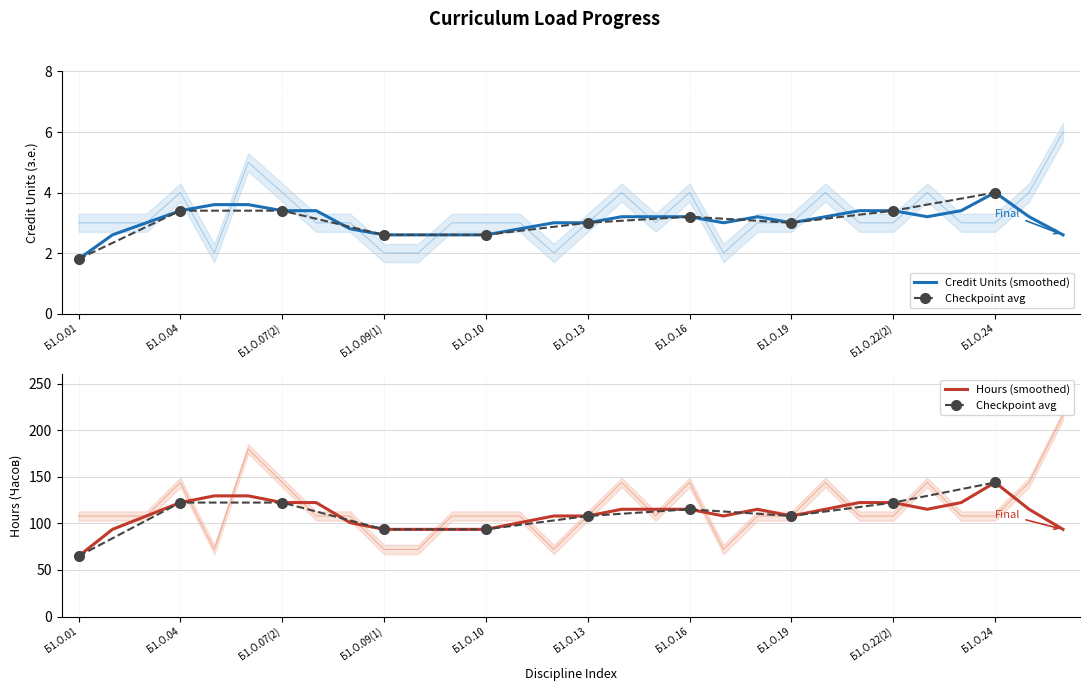

In Credit Units (з.е.), how many points are higher than both neighbors (excluding endpoints)?

6